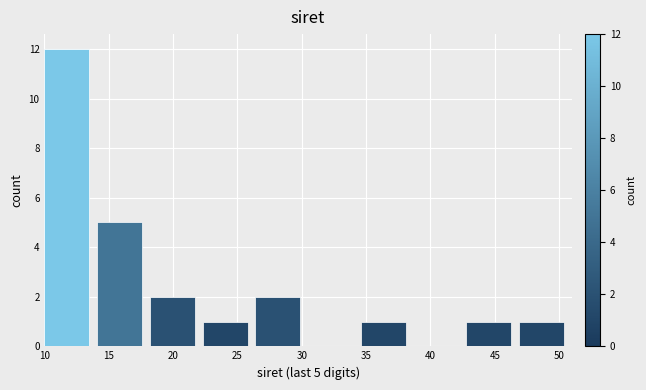

Which range on the x-axis has the tallest bar?

10.0 to 14.1